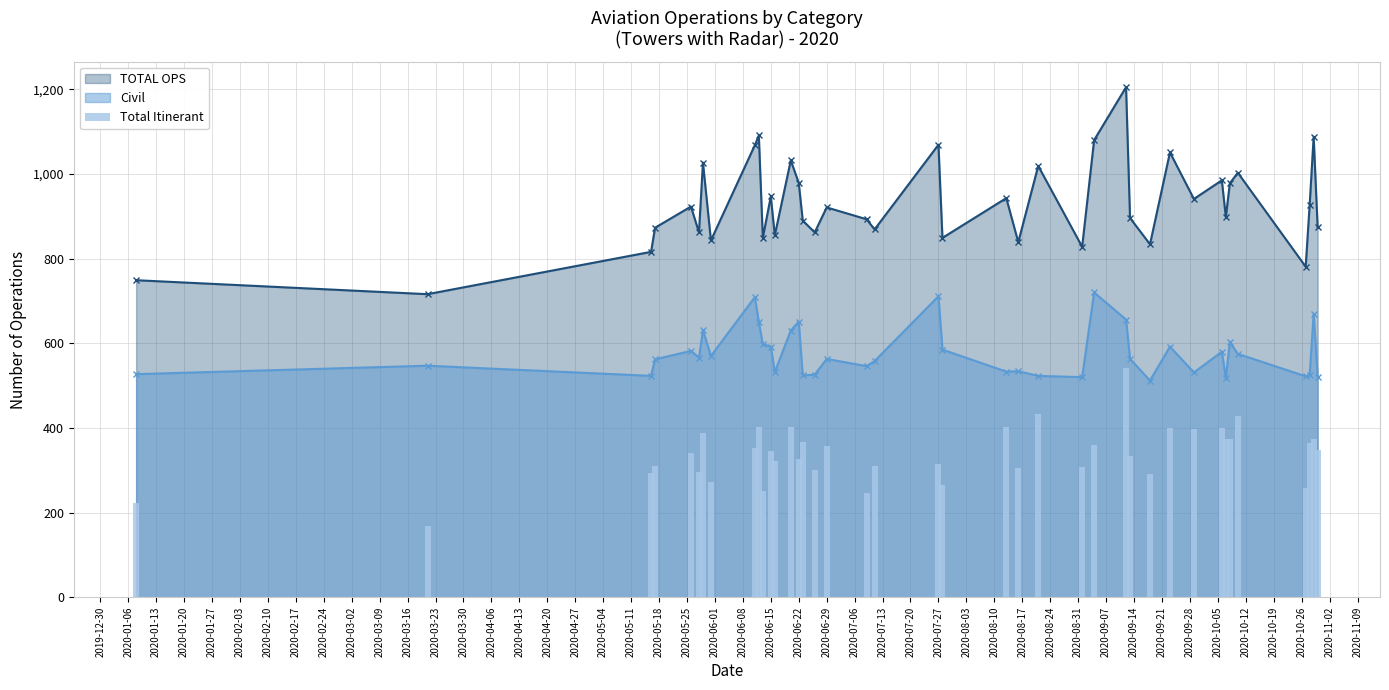

True or false: TOTAL OPS and Civil intersect in this chart.

False